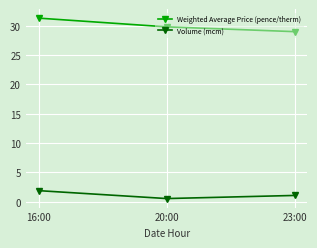

Is it true that Volume (mcm) equals 1.1 at 23:00?

True